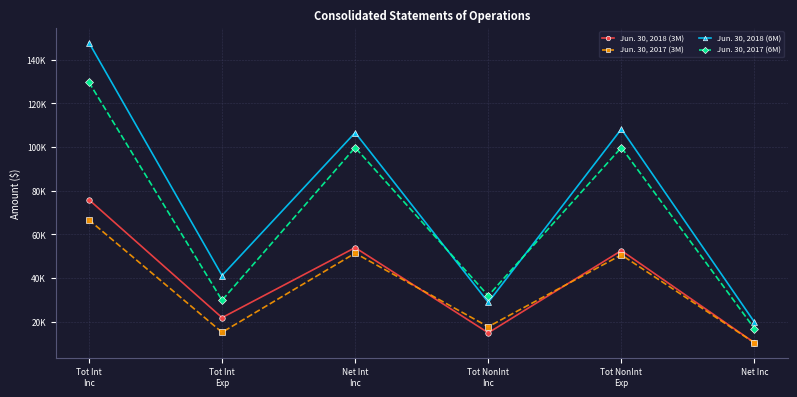

Which series has the largest range (max minus min)?

Jun. 30, 2018 (6M)